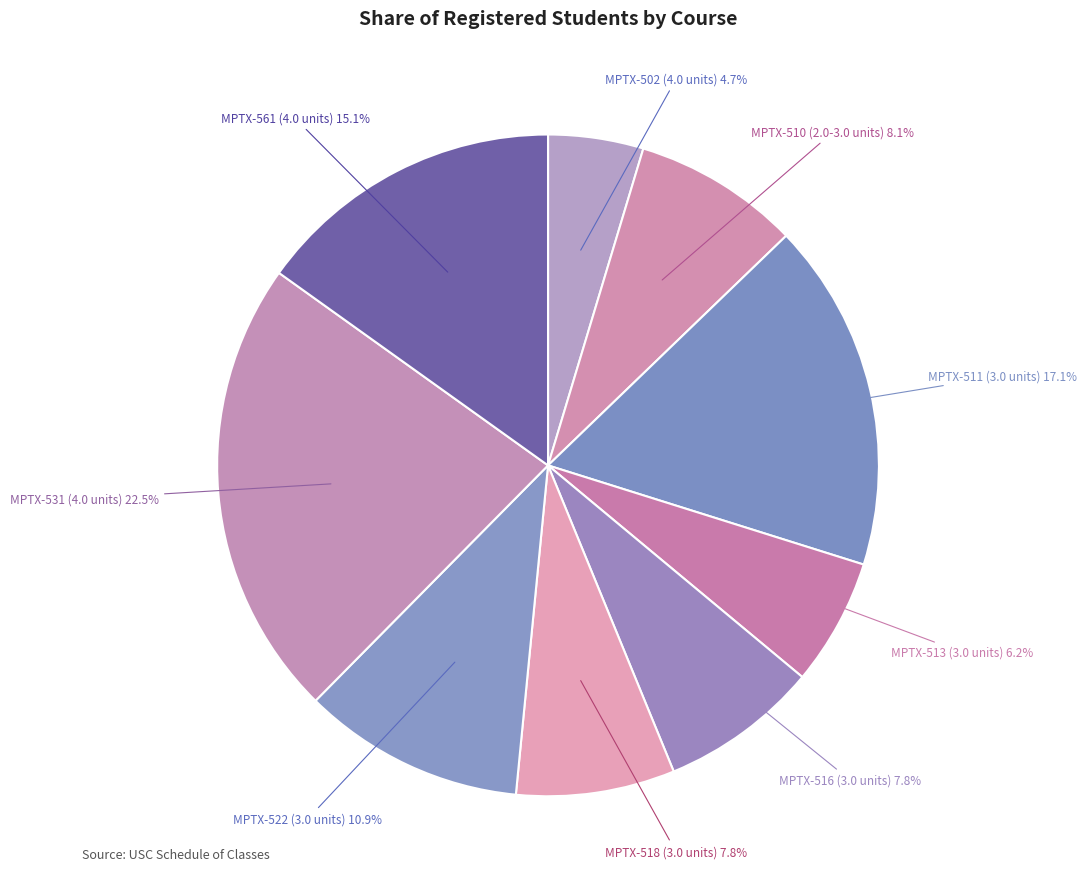

Between MPTX-510 (2.0-3.0 units) and MPTX-522 (3.0 units), which is larger?

MPTX-522 (3.0 units)